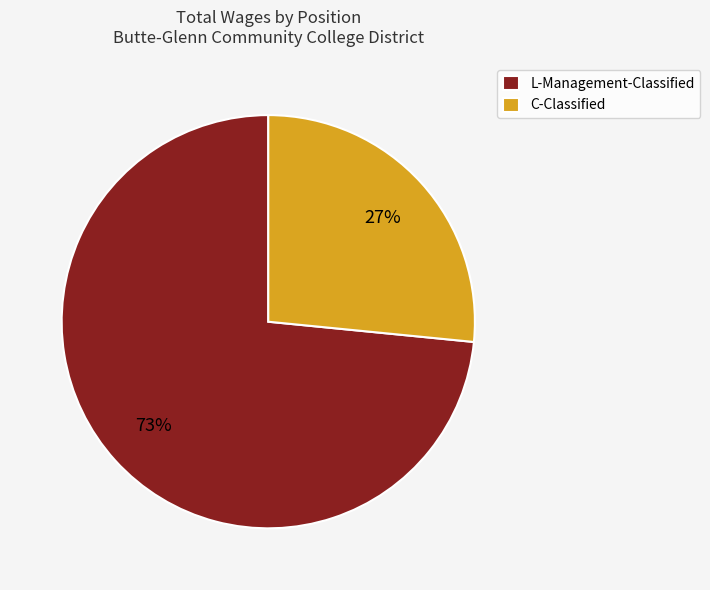

Which category has the biggest portion of the pie?

L-Management-Classified